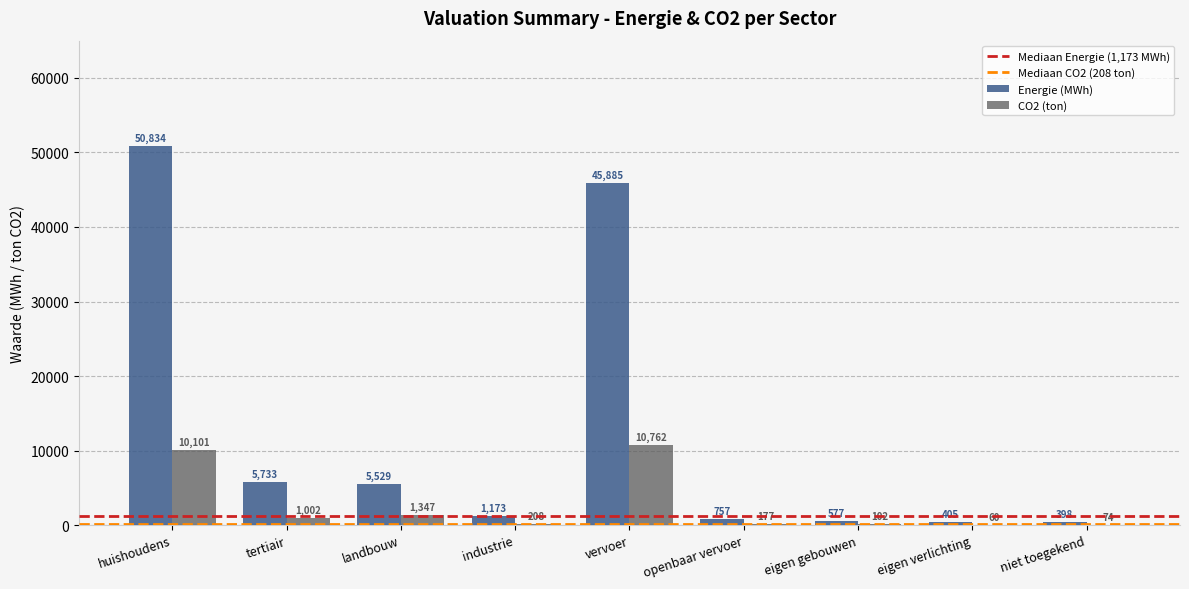

At which category is the sum across all series the highest?

huishoudens